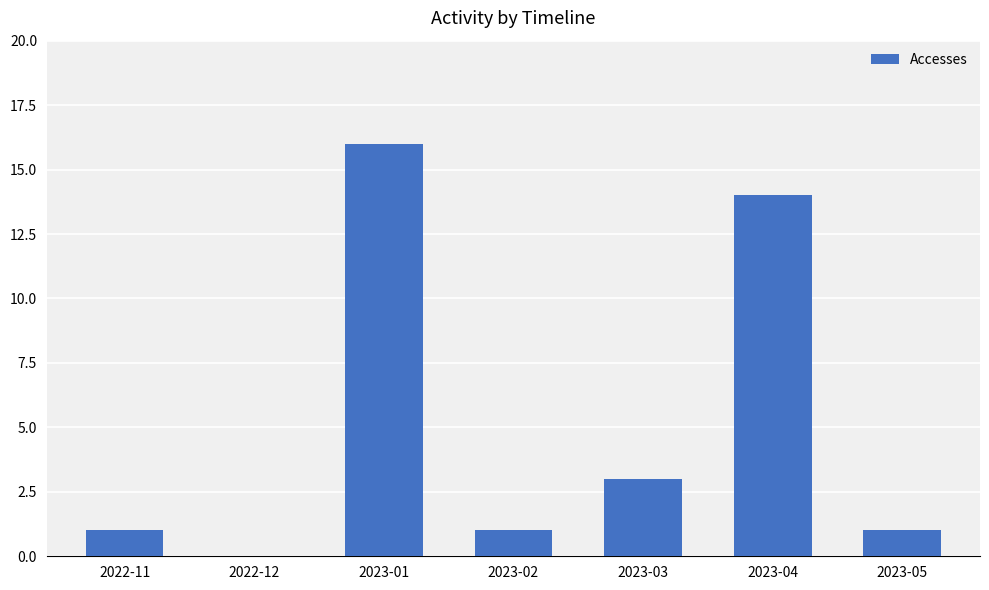

What is the sum of all values?

36